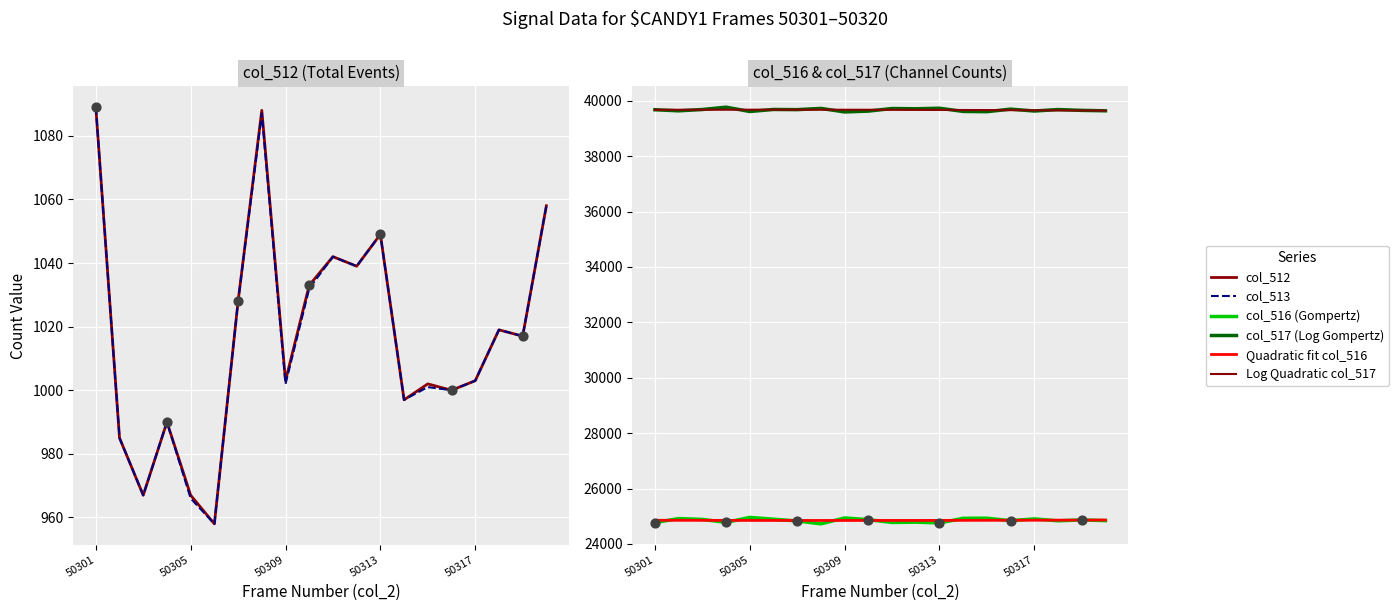

Which series contains the highest Y value?

col_517